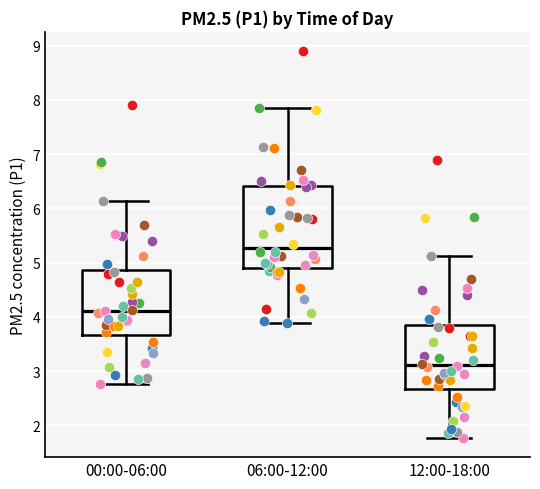

Which box has the highest median line?

06:00-12:00